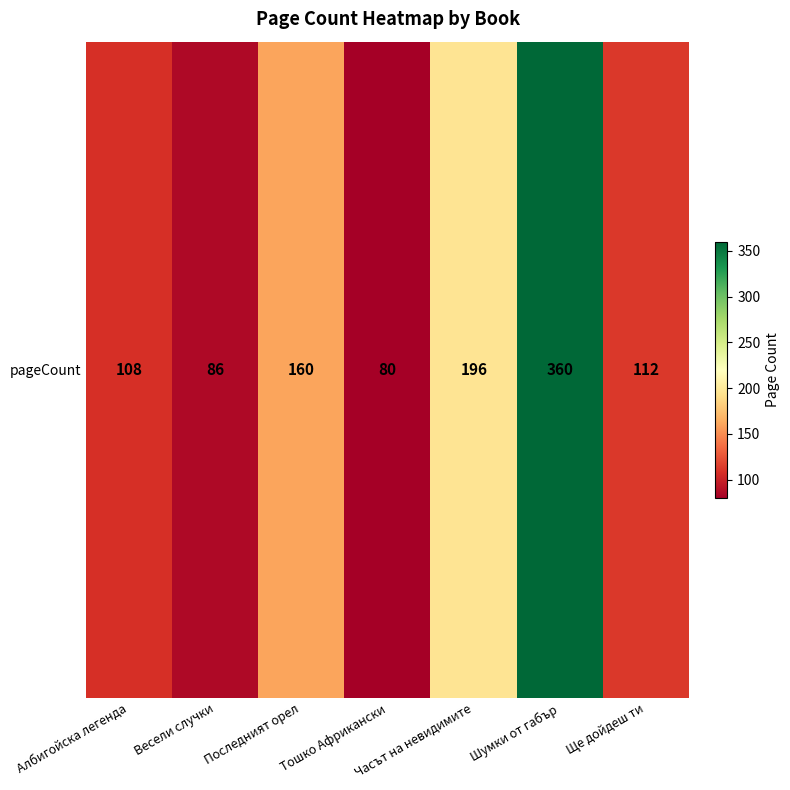

True or false: the data shows 26 at Ще дойдеш ти.

False